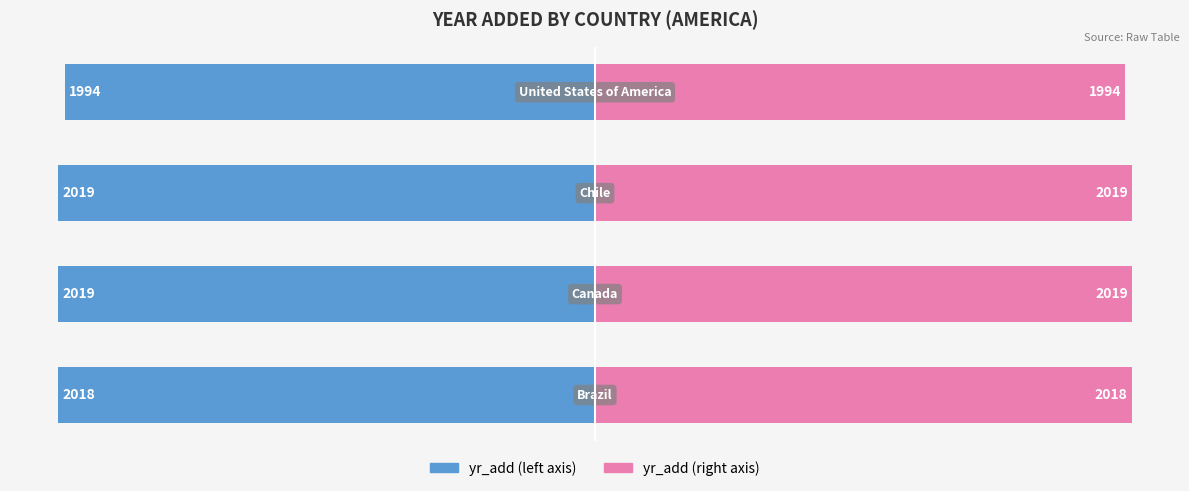

Reading left to right, transcribe all the data shown in this chart.

yr_add (left): 0=-2018	1=-2019	2=-2019	3=-1994
yr_add (right): 0=2018	1=2019	2=2019	3=1994